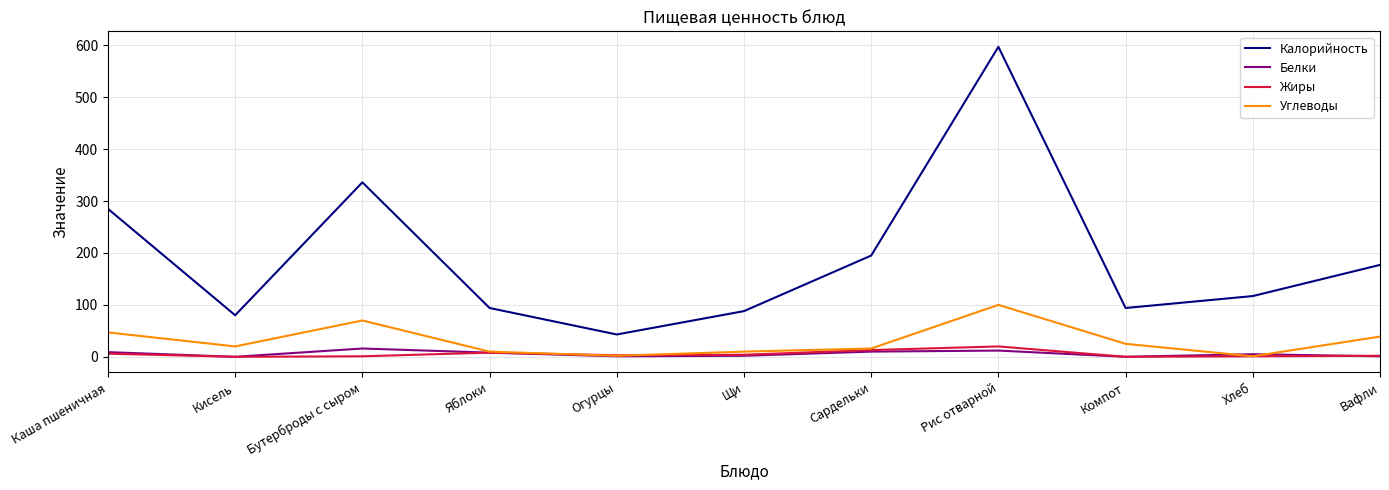

Between Кисель and Огурцы, which series saw the biggest shift?

Калорийность